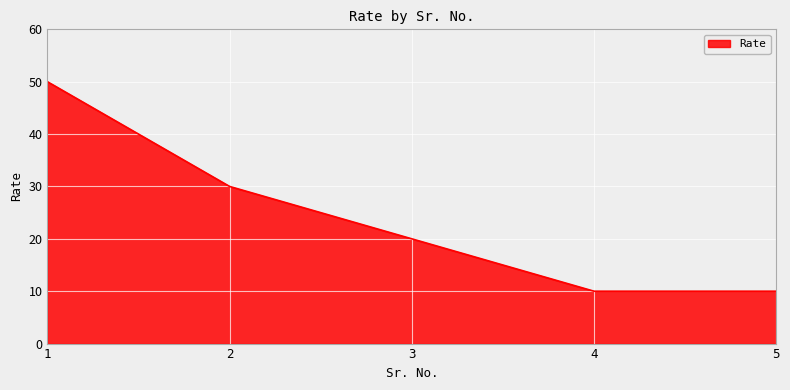

The value at 1 is 50. True or false?

True